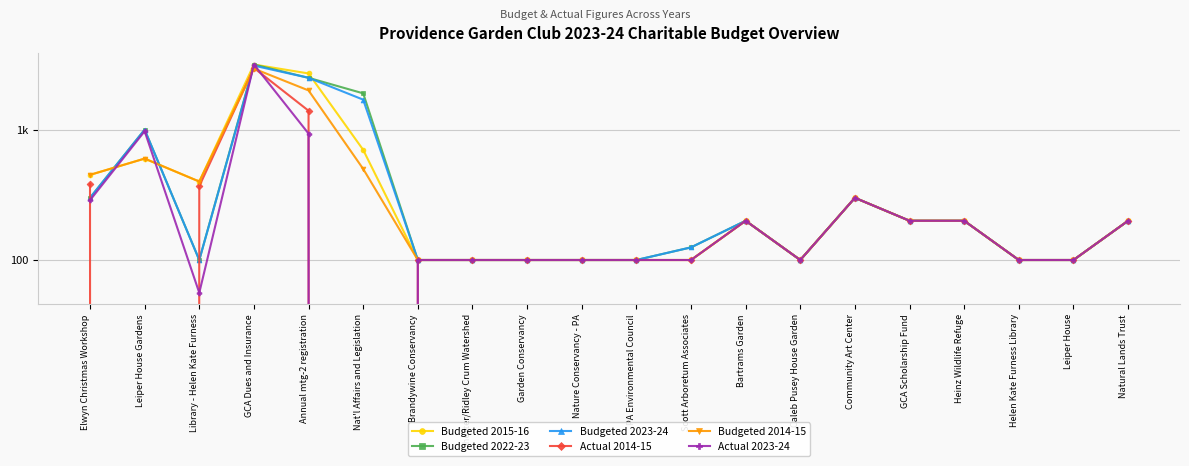

Which series has the largest range (max minus min)?

Actual 2023-24